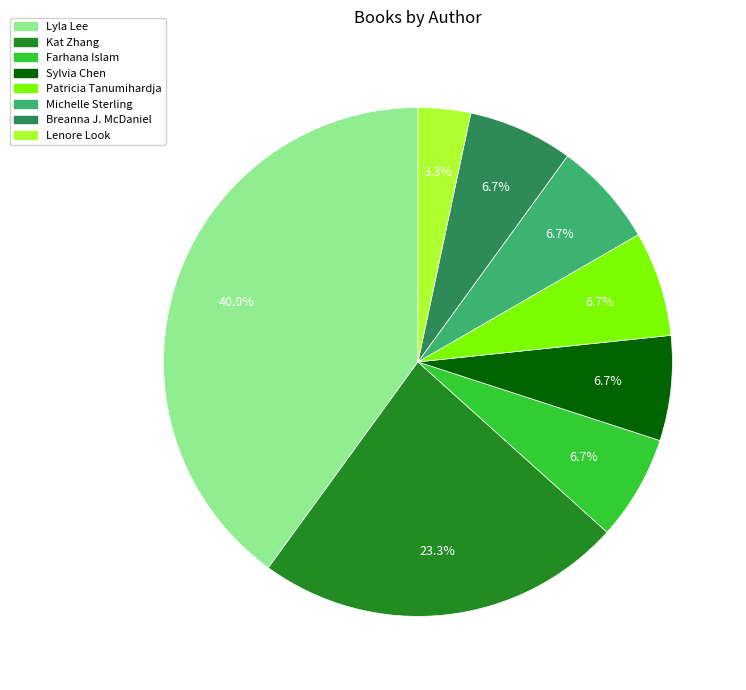

How many slices are in this pie chart?

8